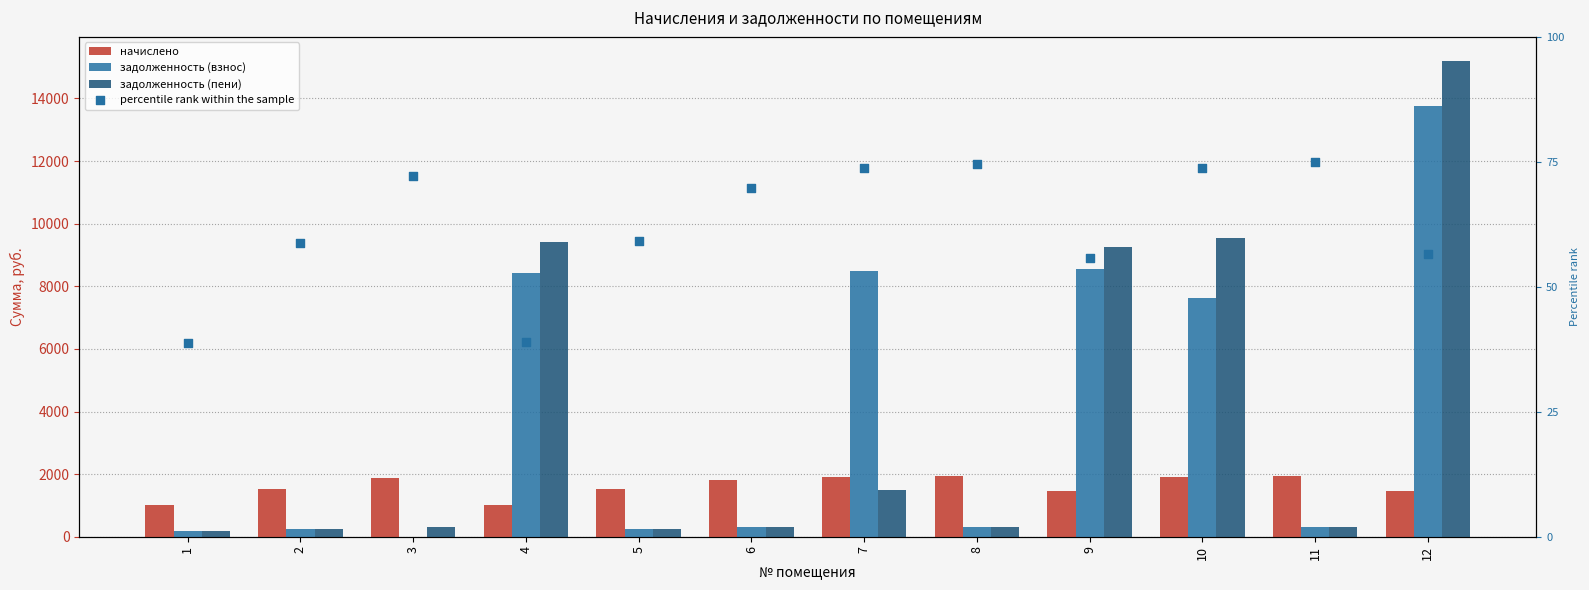

Is the value of percentile rank within the sample at 1 greater than the value of задолженность (пени) at 3?

No